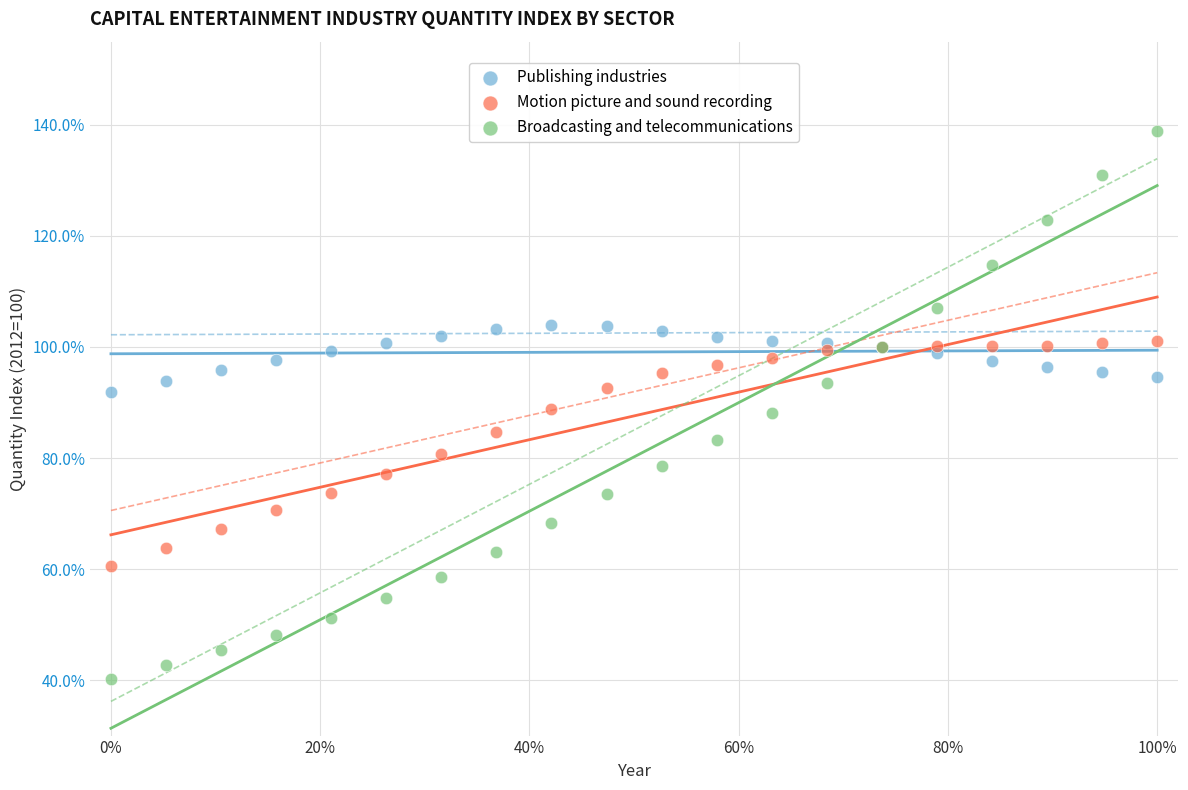

What are all the series names shown in the legend?

Publishing industries, Motion picture and sound recording, Broadcasting and telecommunications